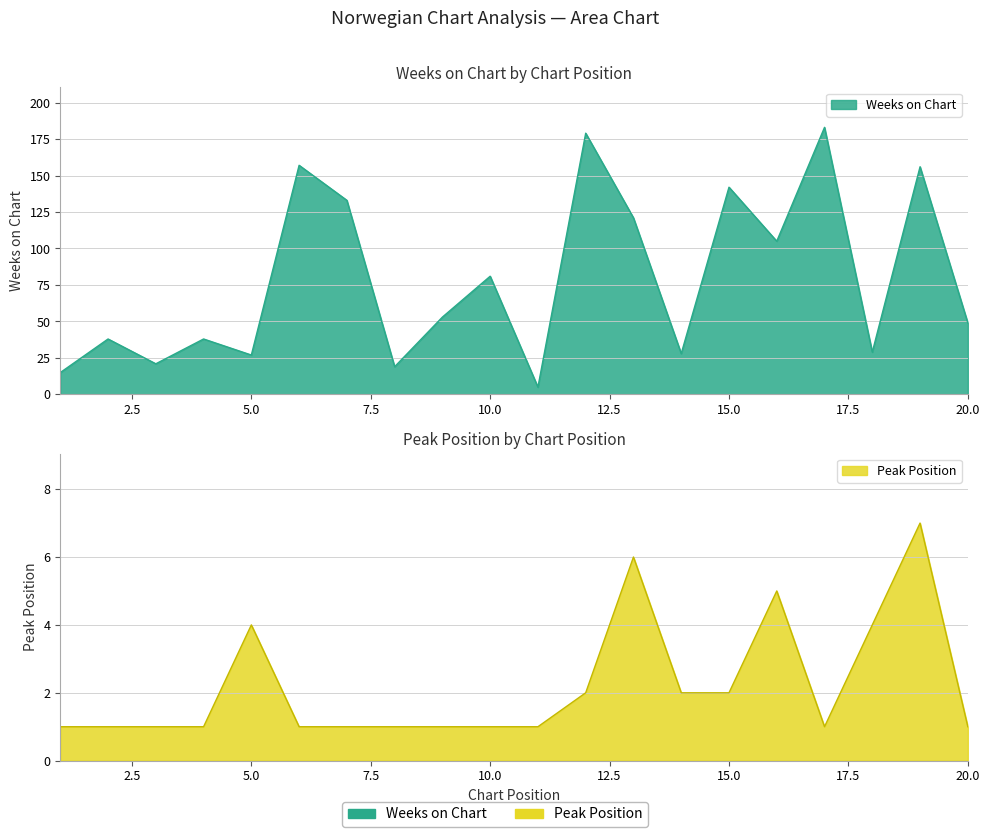

True or false: Peak Position has a value of 7 at 19.

True